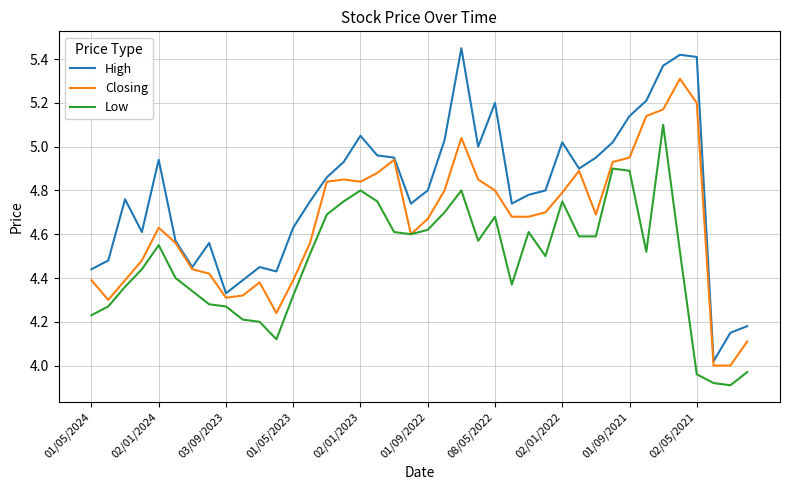

Which series has the largest range (max minus min)?

High